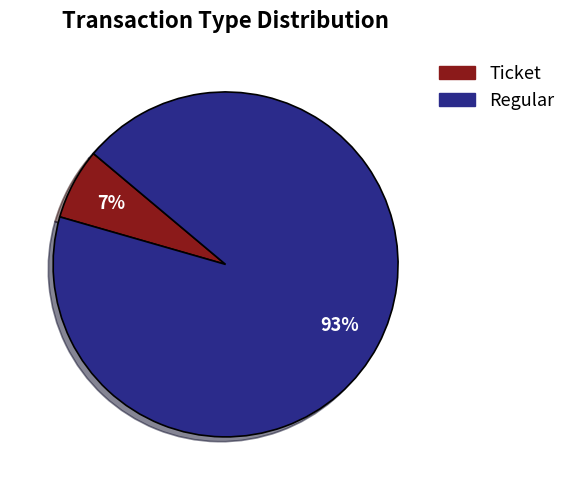

Is Regular the majority of the pie?

Yes